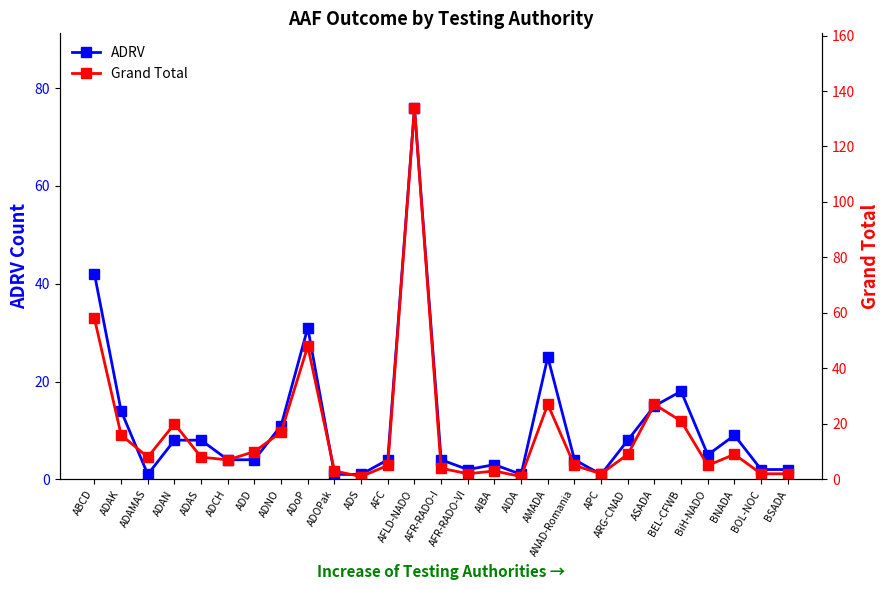

What is the label of the 18th point from the right?

ADOPak